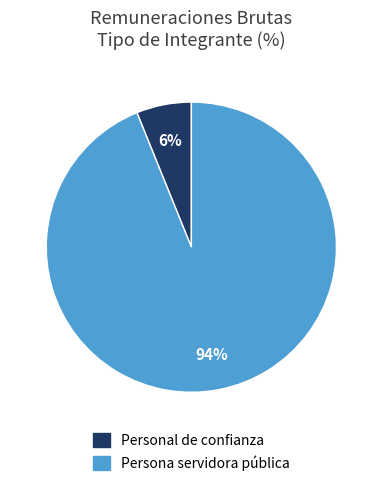

What is the smallest slice in the pie chart?

Personal de confianza